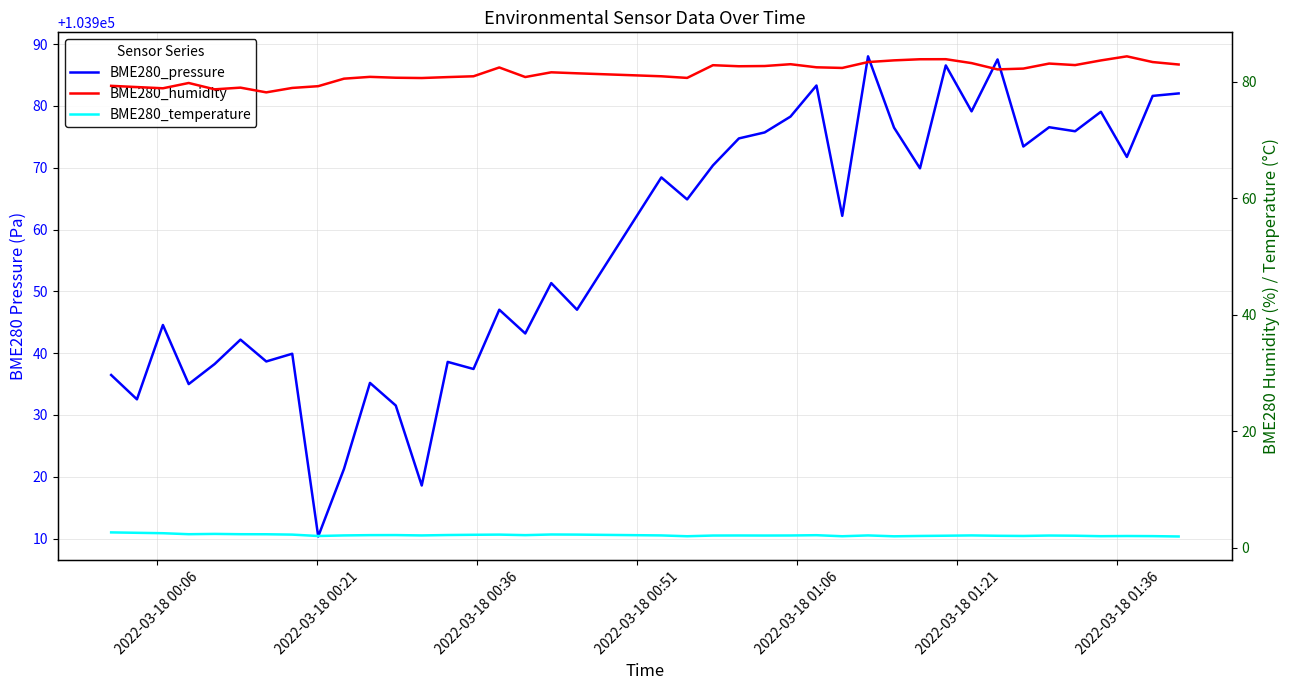

True or false: BME280_humidity and BME280_temperature cross at least once.

False